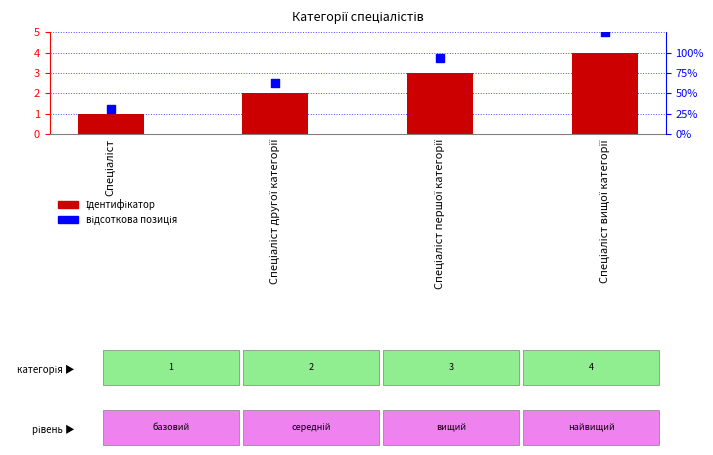

Which series has the largest total across all categories?

відсоткова позиція